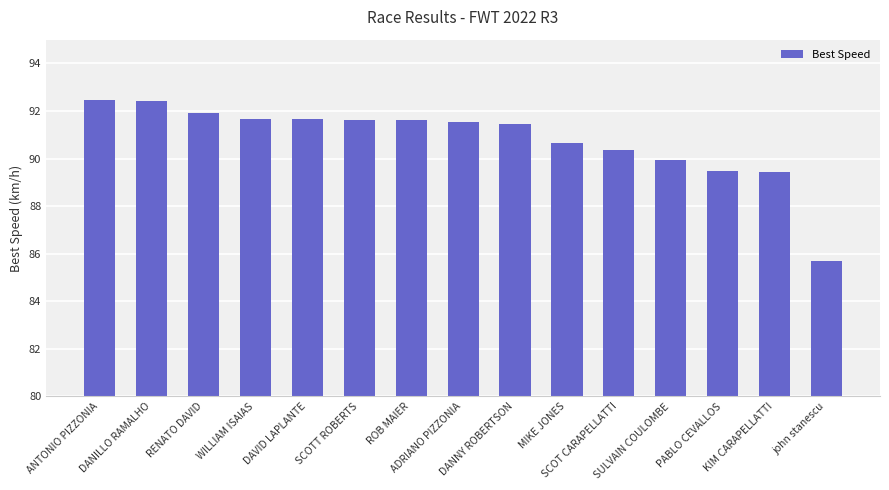

Is it true that the value at DAVID LAPLANTE is 91.7?

True